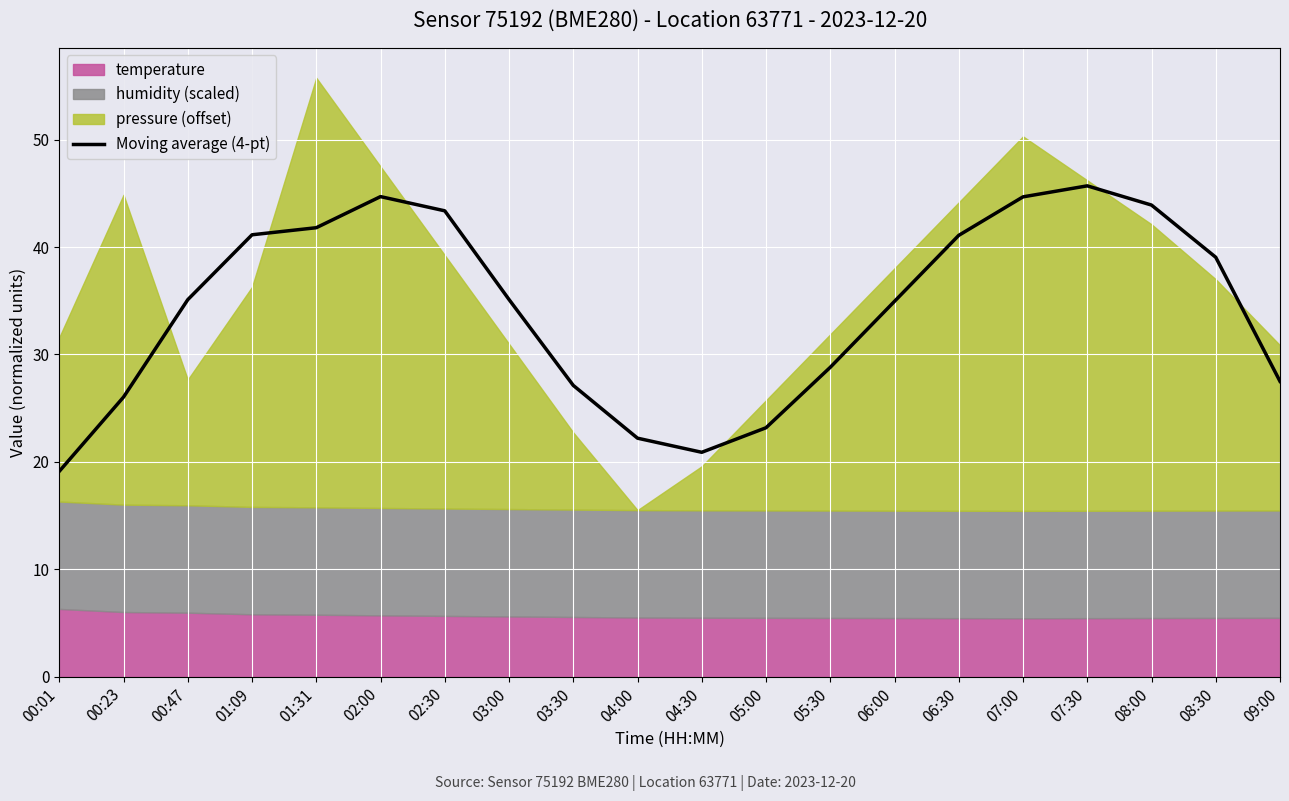

Where is the data nearest to the value 32?

06:00